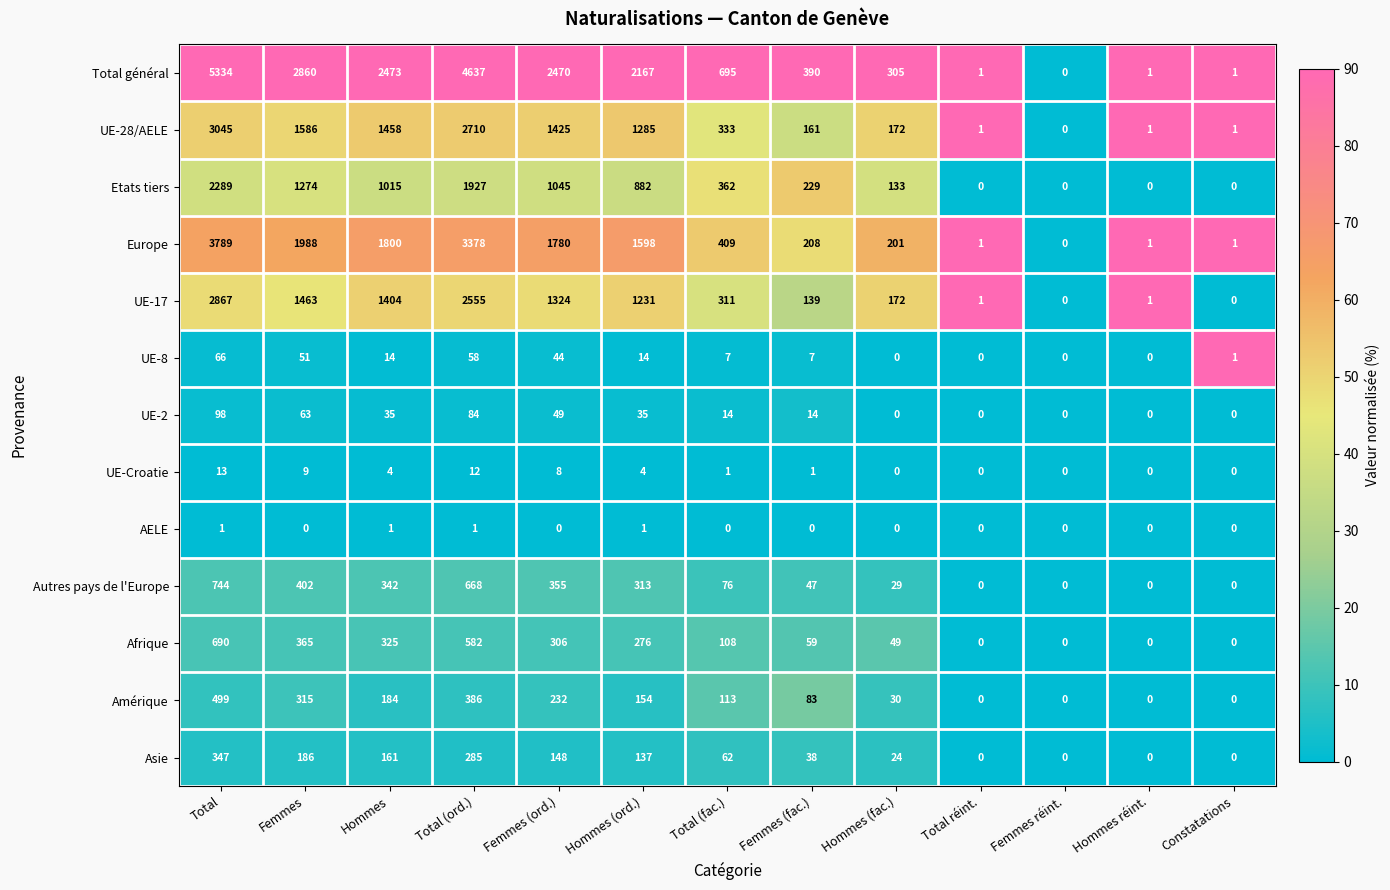

The UE-17 series shows 1462 at Femmes réint.. True or false?

False